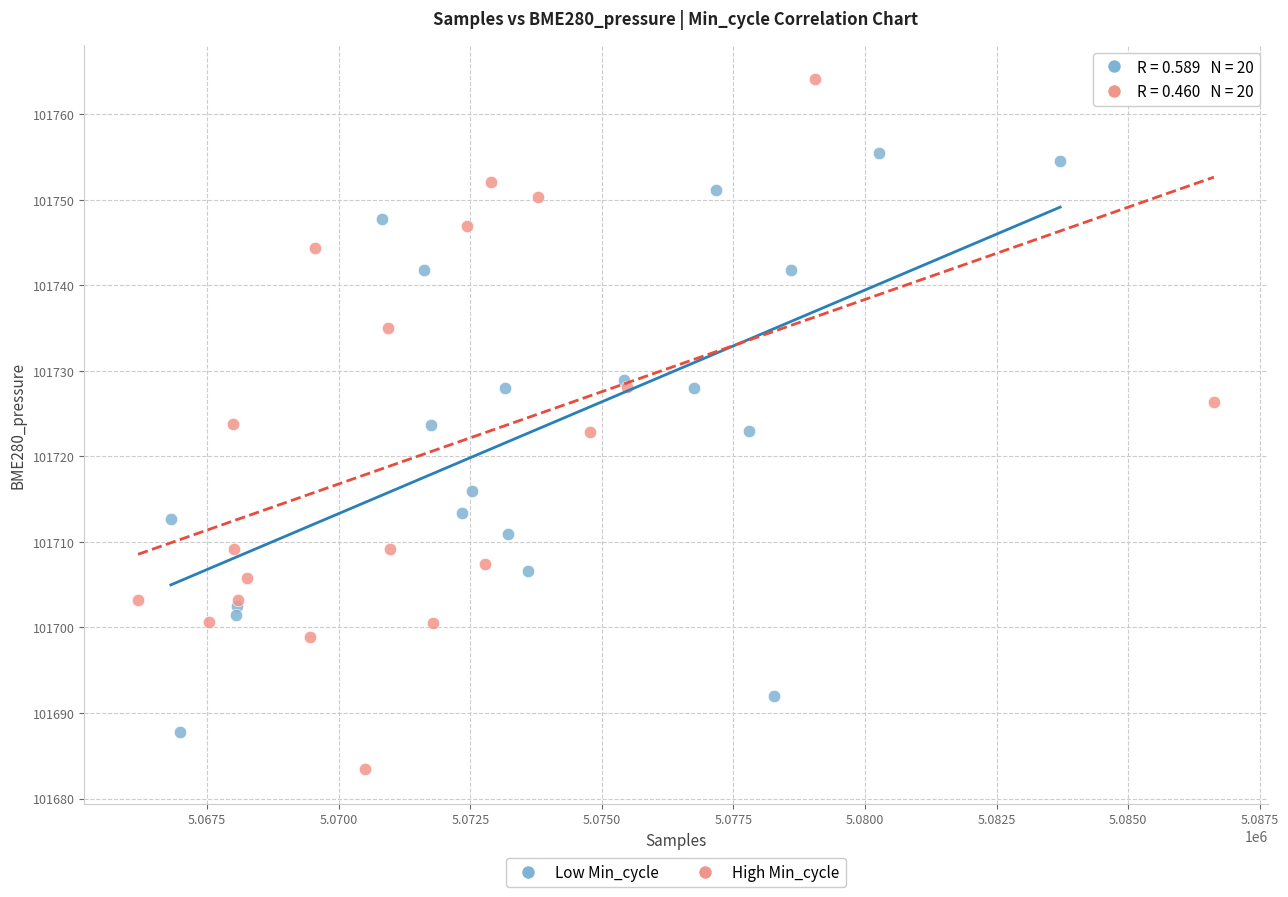

What are all the series names shown in the legend?

Low Min_cycle, High Min_cycle